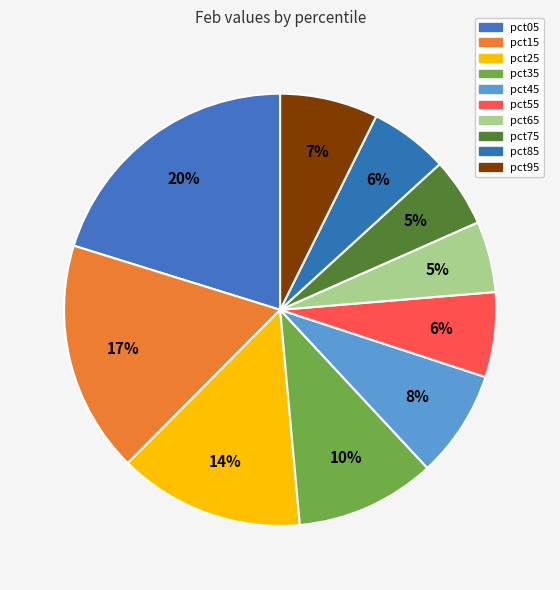

Do pct35 and pct45 together represent more than half of the pie?

No